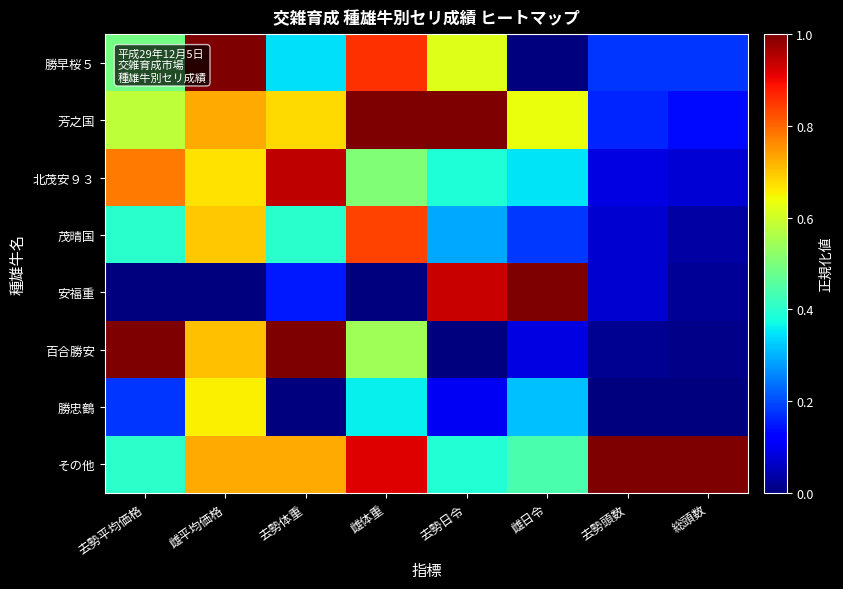

What is the greatest value displayed?

1.0